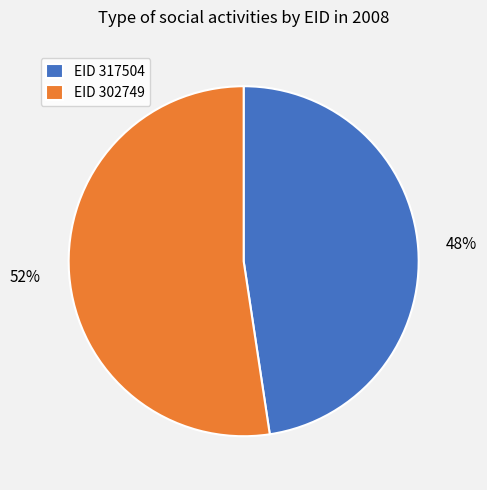

What is the smallest slice in the pie chart?

EID 317504